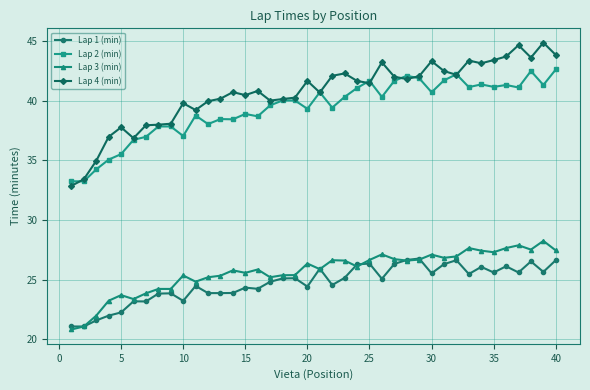

List the series in order of their peak value, highest first.

Lap 4 (min), Lap 2 (min), Lap 3 (min), Lap 1 (min)